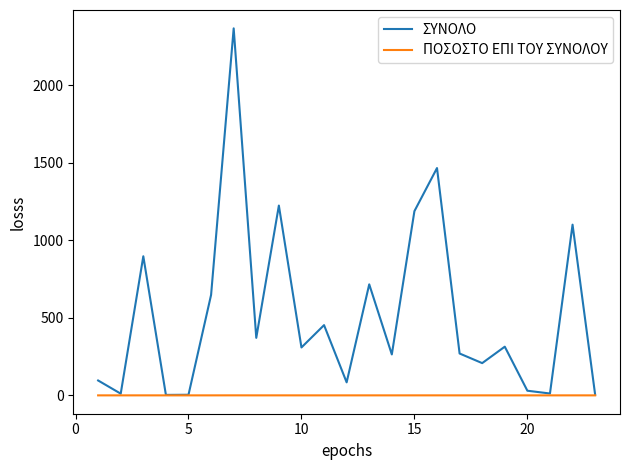

Which series has the largest total across all categories?

ΣΥΝΟΛΟ